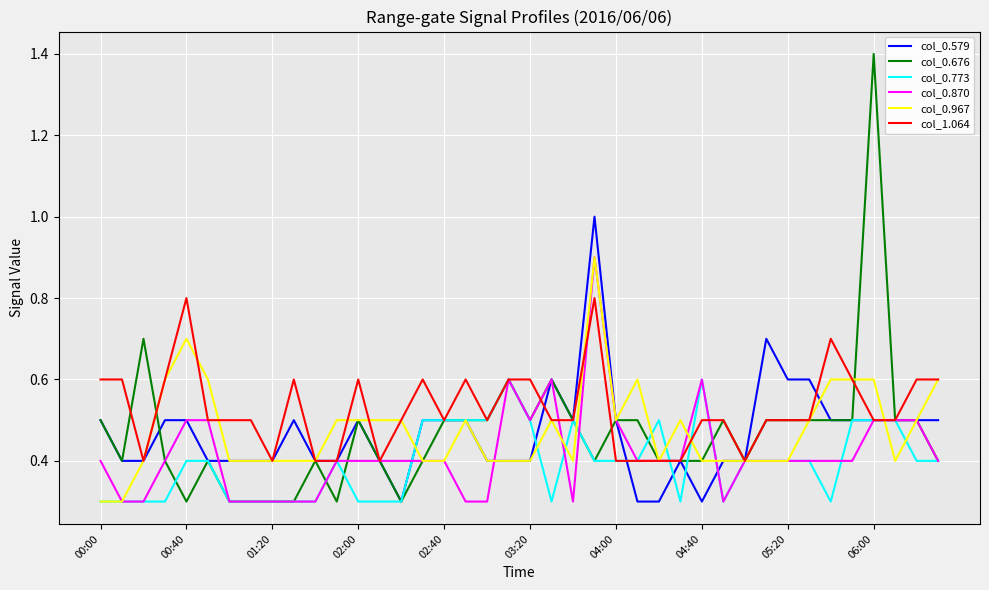

Which series has the largest range (max minus min)?

col_0.676